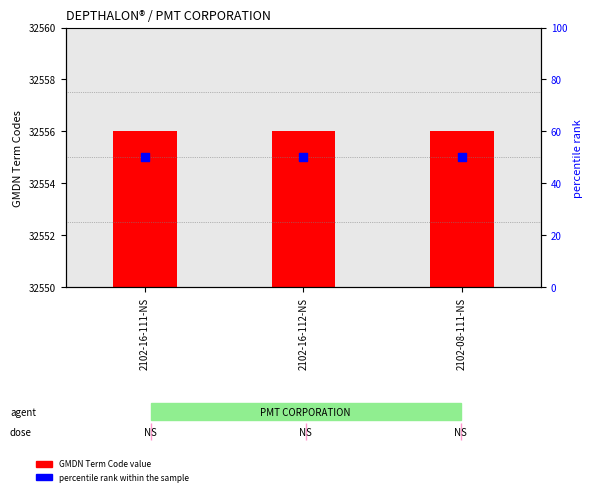

Which series has the largest Y range (max minus min)?

GMDN Term Code value